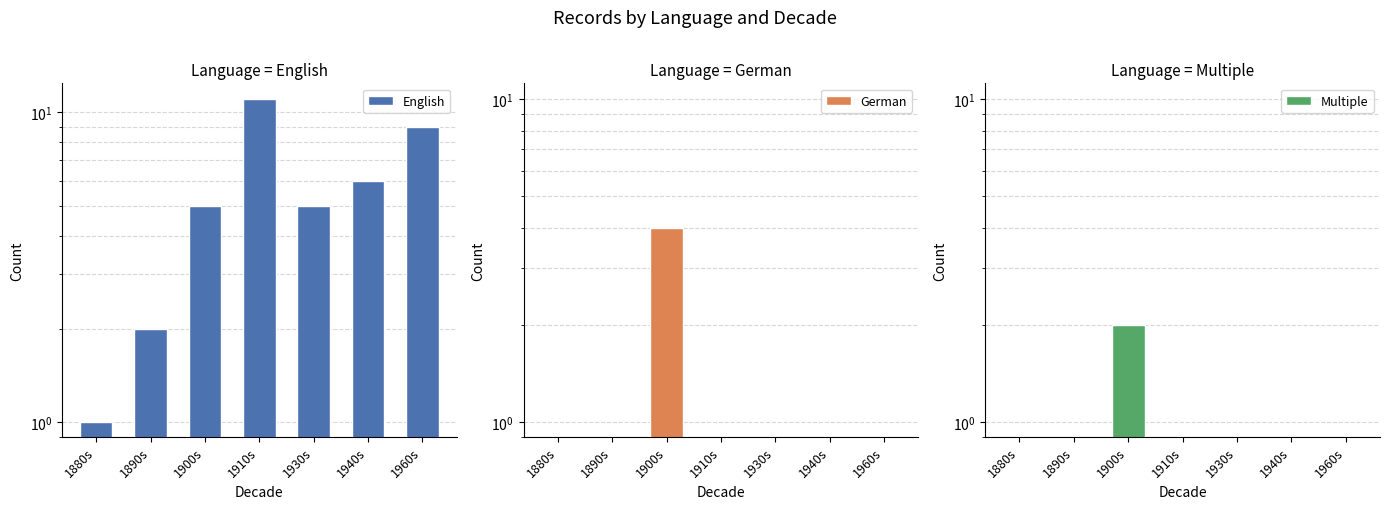

At how many categories does at least one series exceed 2?

5